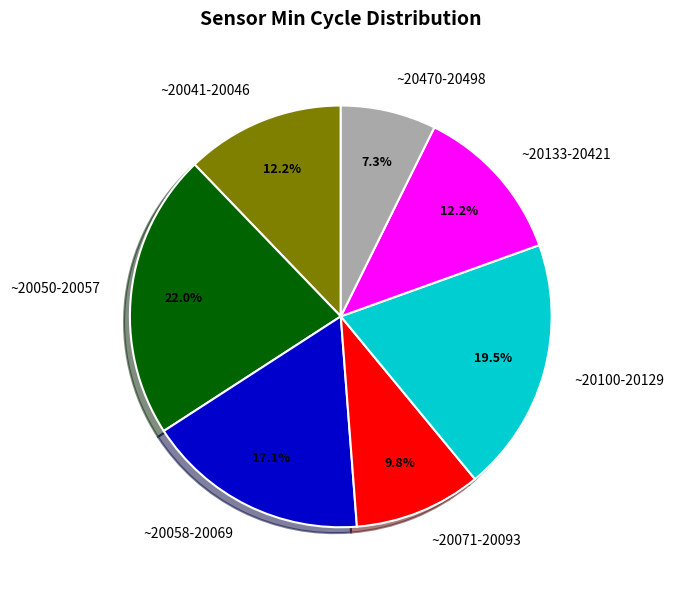

What is the ratio of the value at ~20071-20093 to the value at ~20058-20069?

0.6